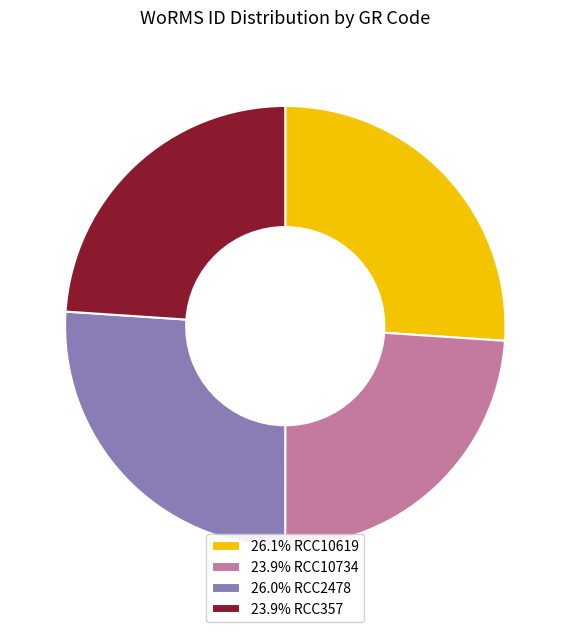

Is there a majority slice in this chart?

No